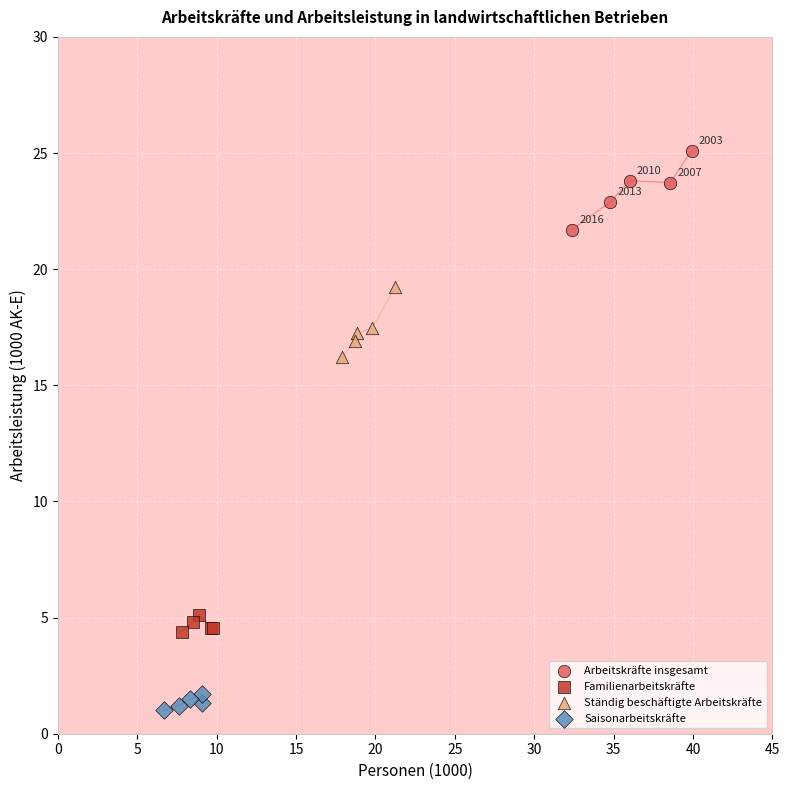

Which series reaches the maximum Y coordinate?

Arbeitskräfte insgesamt